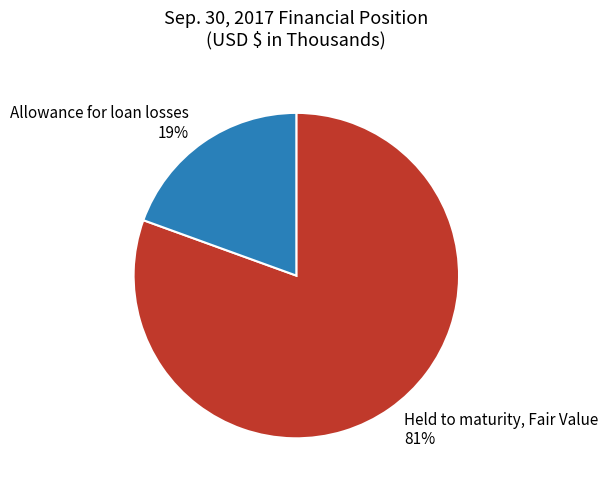

What is the smallest slice in the pie chart?

Allowance for loan losses